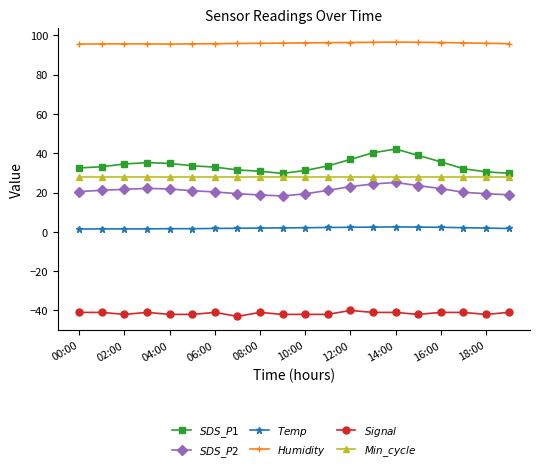

True or false: $Humidity$ and $SDS\_P1$ intersect in this chart.

False